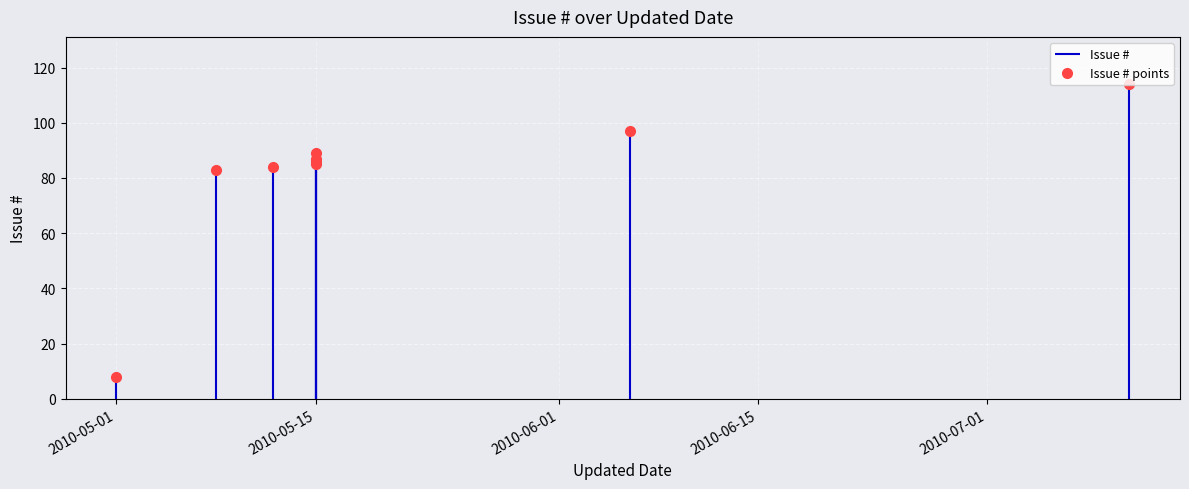

What is the sum of the values at 2010-05-15 and 6?

168